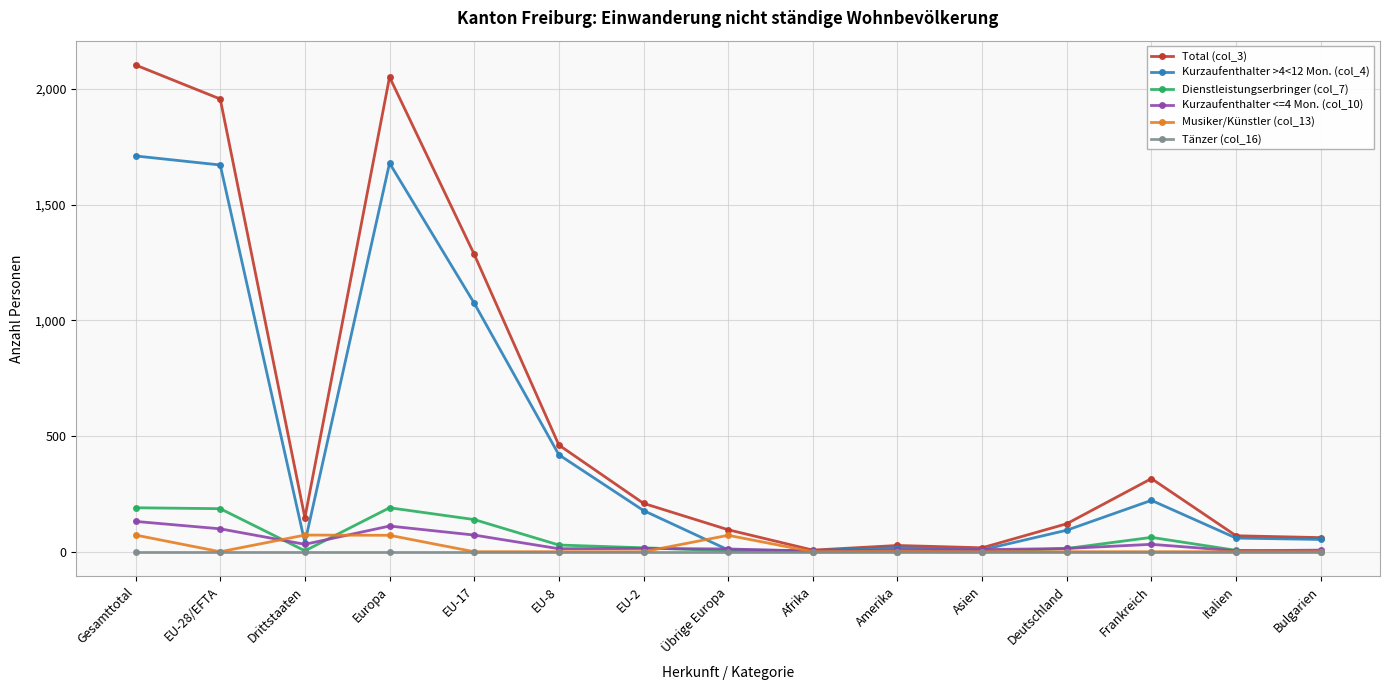

What is the total value across all series at Bulgarien?

122